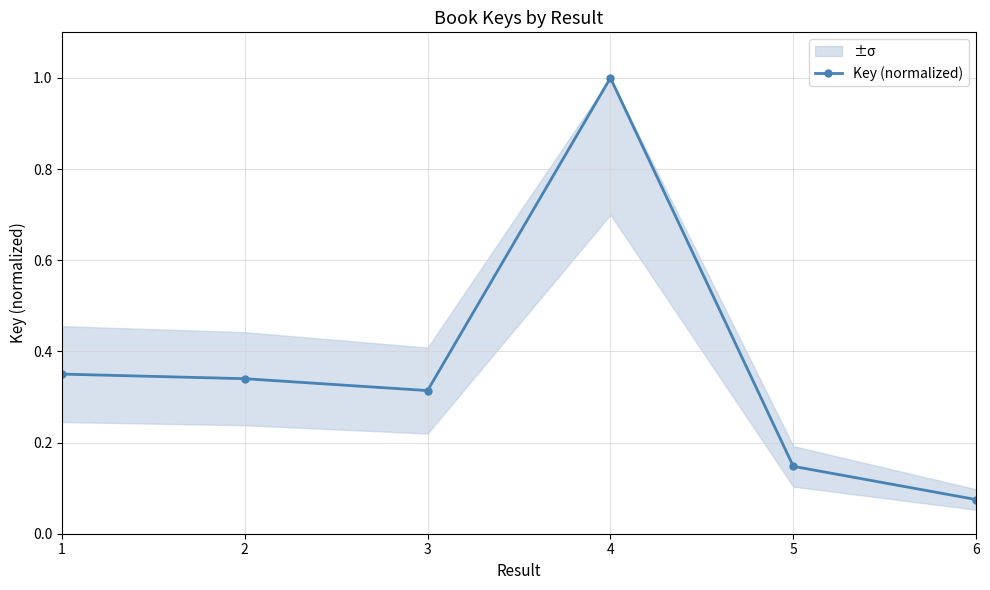

What is the difference between the maximum and minimum values?

0.9